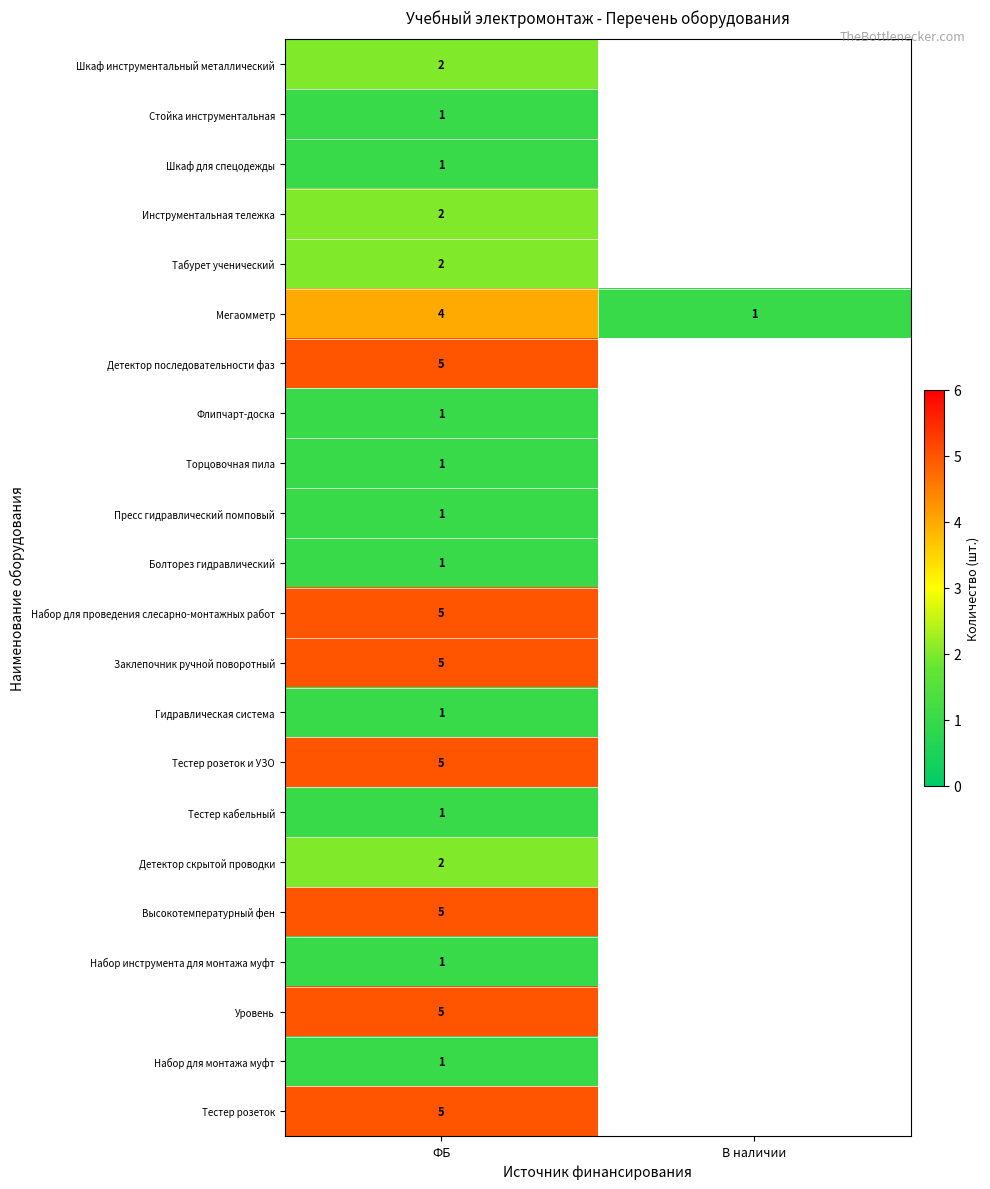

List the labels in order of Мегаомметр value, smallest first.

В наличии, ФБ